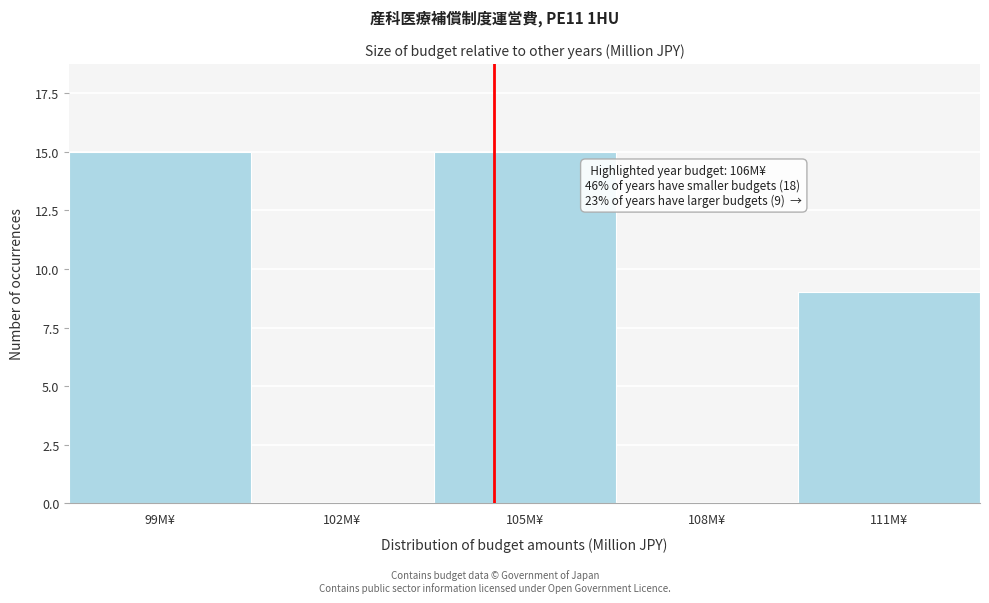

Reading right to left, what are all the values shown in this chart?

111M¥=9	108M¥=0	105M¥=15	102M¥=0	99M¥=15